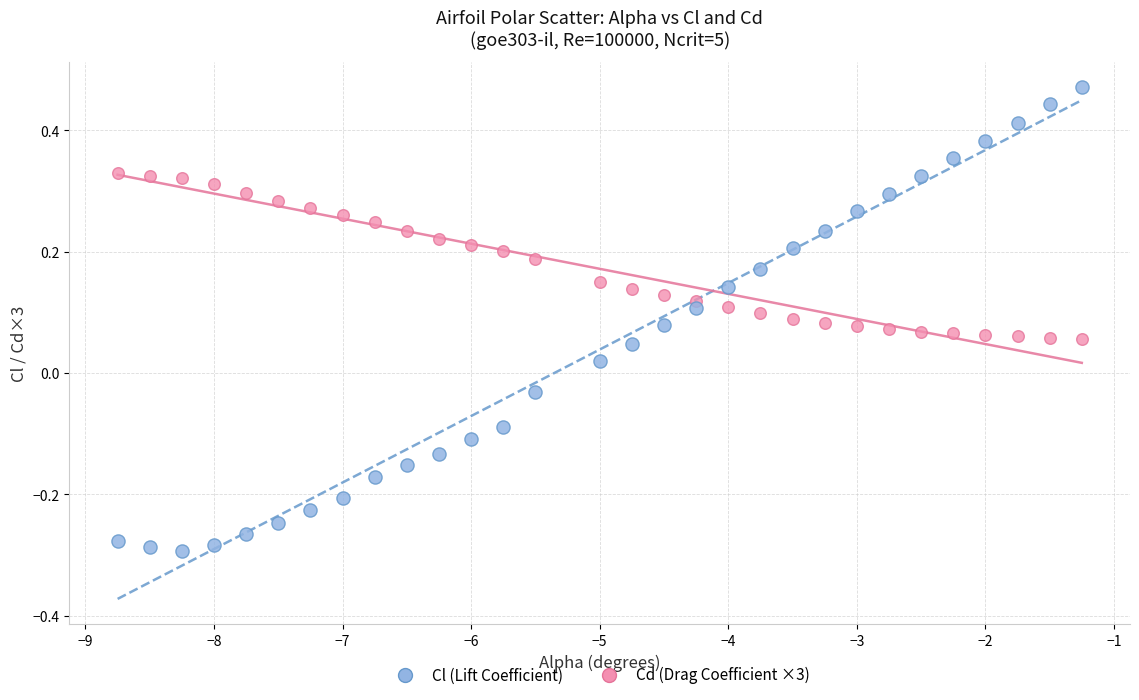

Across all data points, what is the range of X values (max minus min)?

7.5